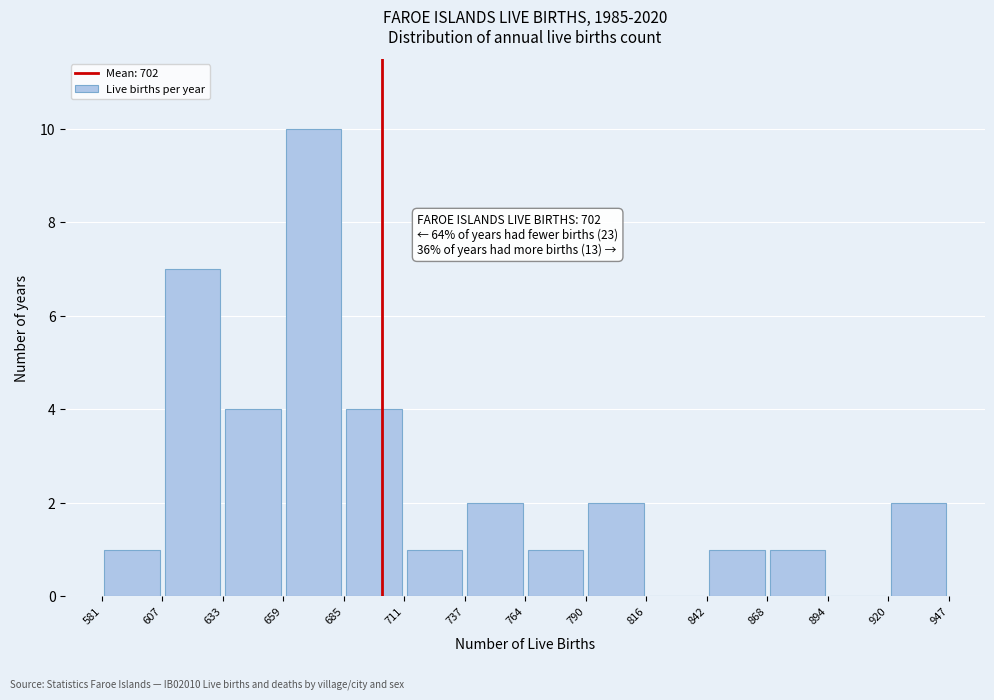

Which range on the x-axis has the tallest bar?

659 to 685